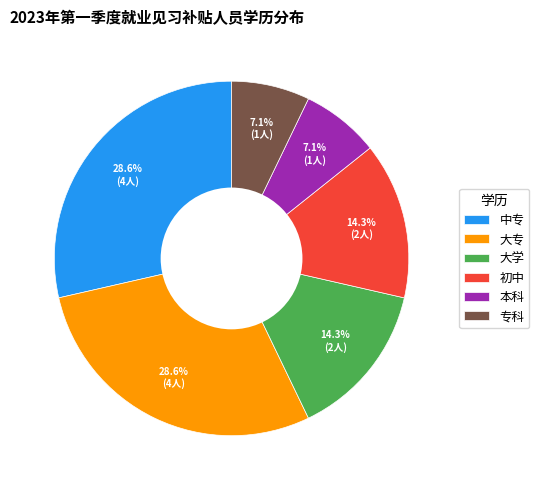

To the nearest percent, what portion does 大专 represent?

29%